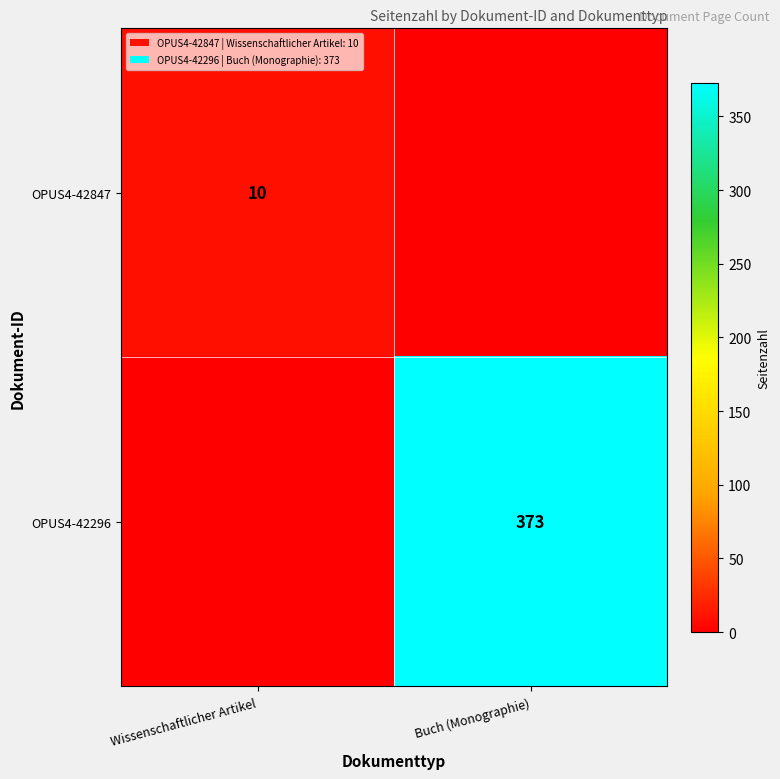

The OPUS4-42847 series shows 6 at Wissenschaftlicher Artikel. True or false?

False